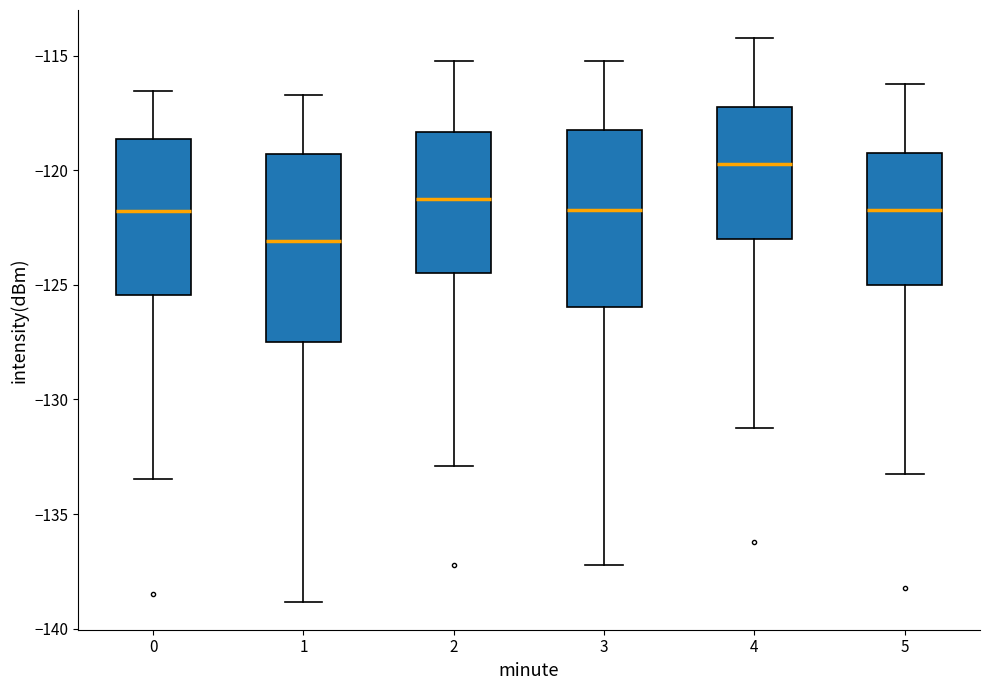

Where does the upper whisker of the box at x = 5 end on the y-axis? The values are not printed on the chart, so give them approximately, as read against the axis.

-116.0